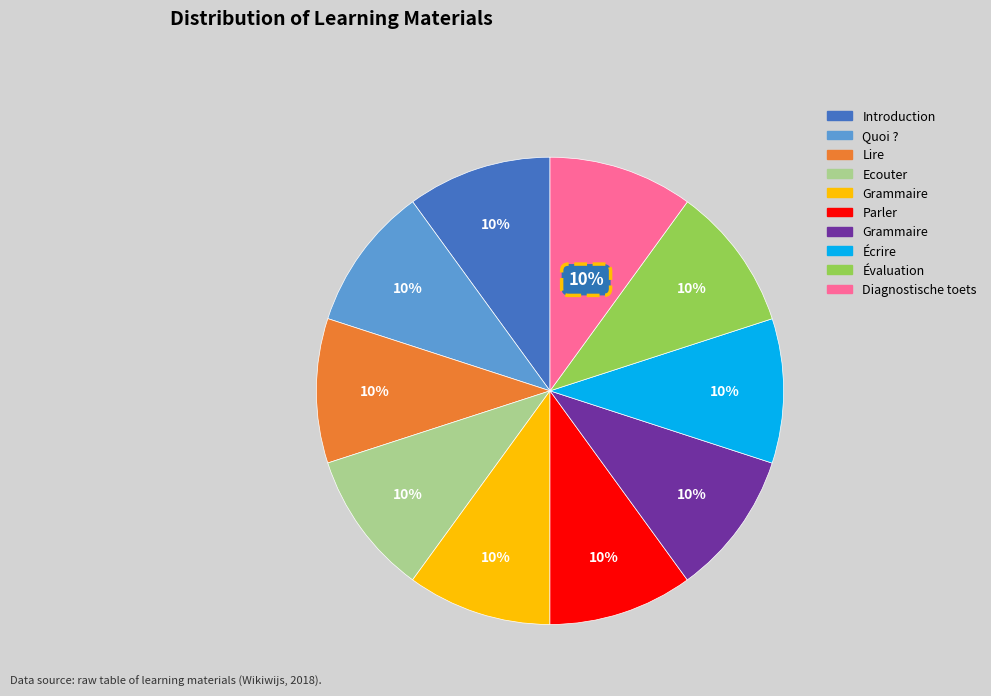

To the nearest percent, what is the average slice percentage?

10%